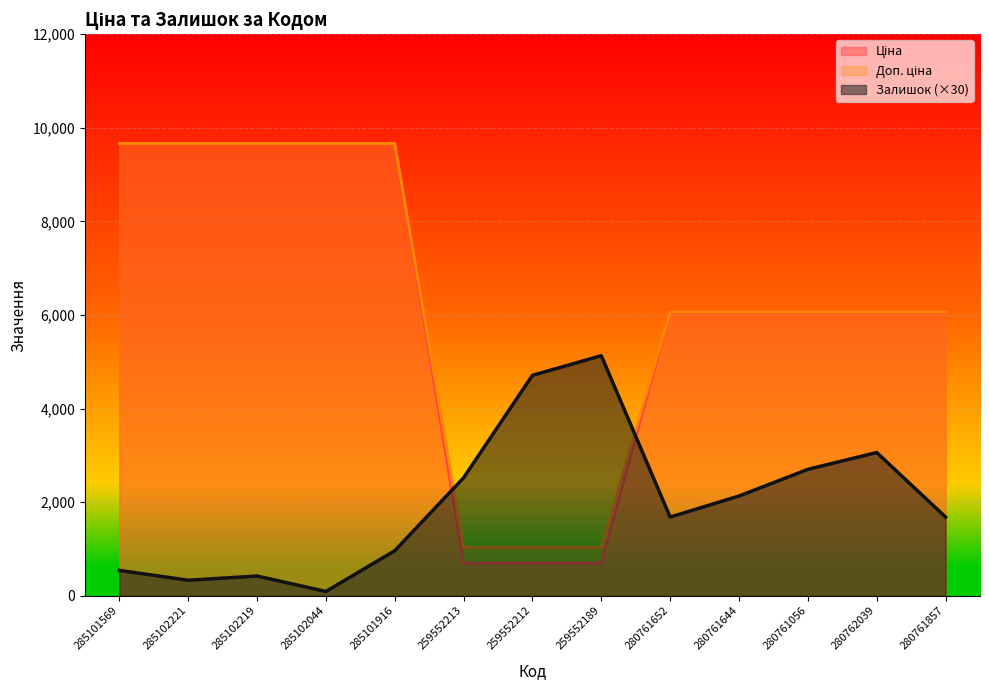

Which series ends up on top after the final intersection of Залишок and Ціна?

Ціна